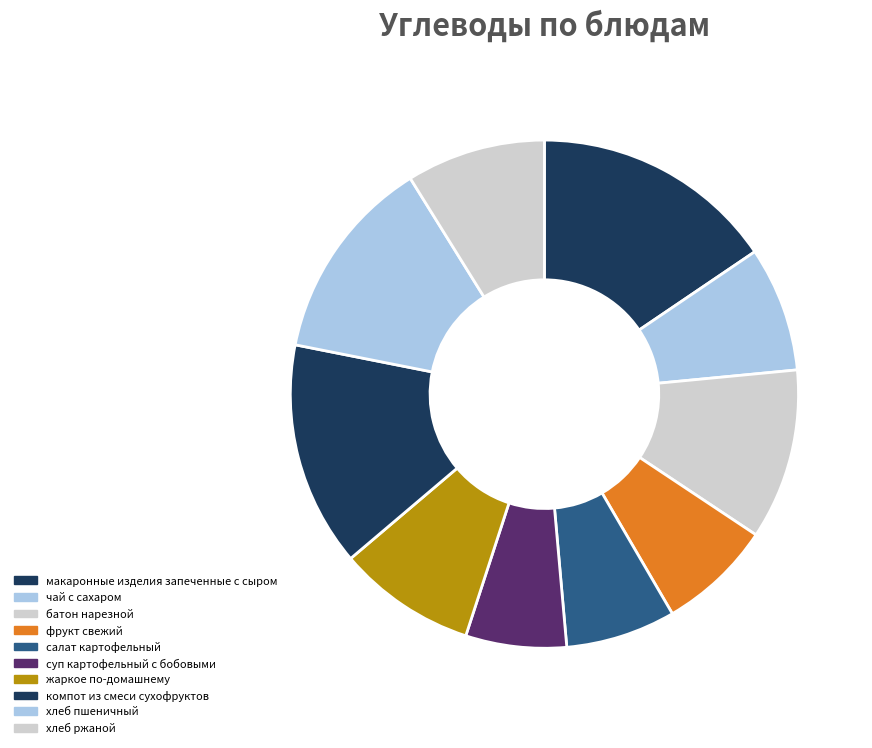

How many slices are in this pie chart?

10